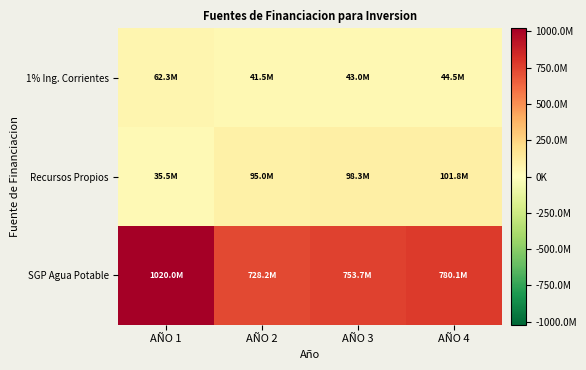

At AÑO 2, list the series in order from largest to smallest.

SGP Agua Potable, Recursos Propios, 1% Ing. Corrientes